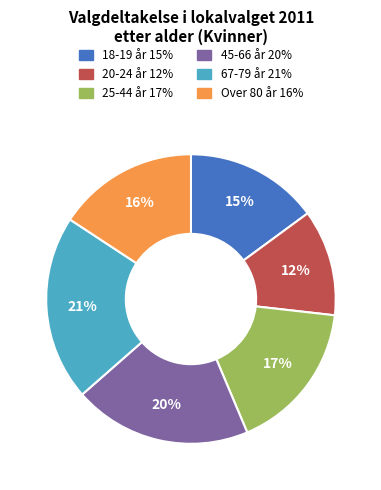

The 20-24 år slice represents 12% of the pie. True or false?

True